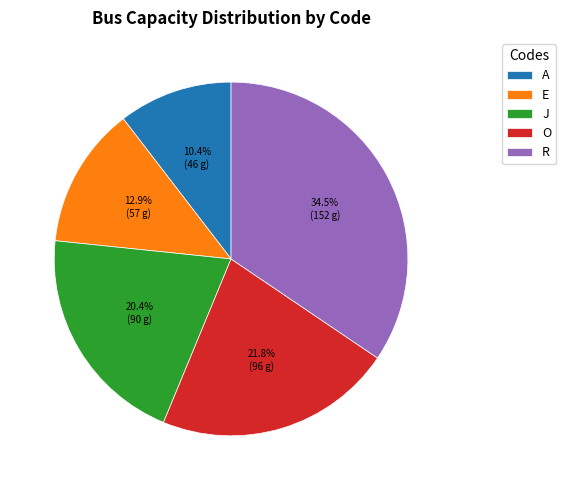

Is it true that J is 20% of the pie?

True